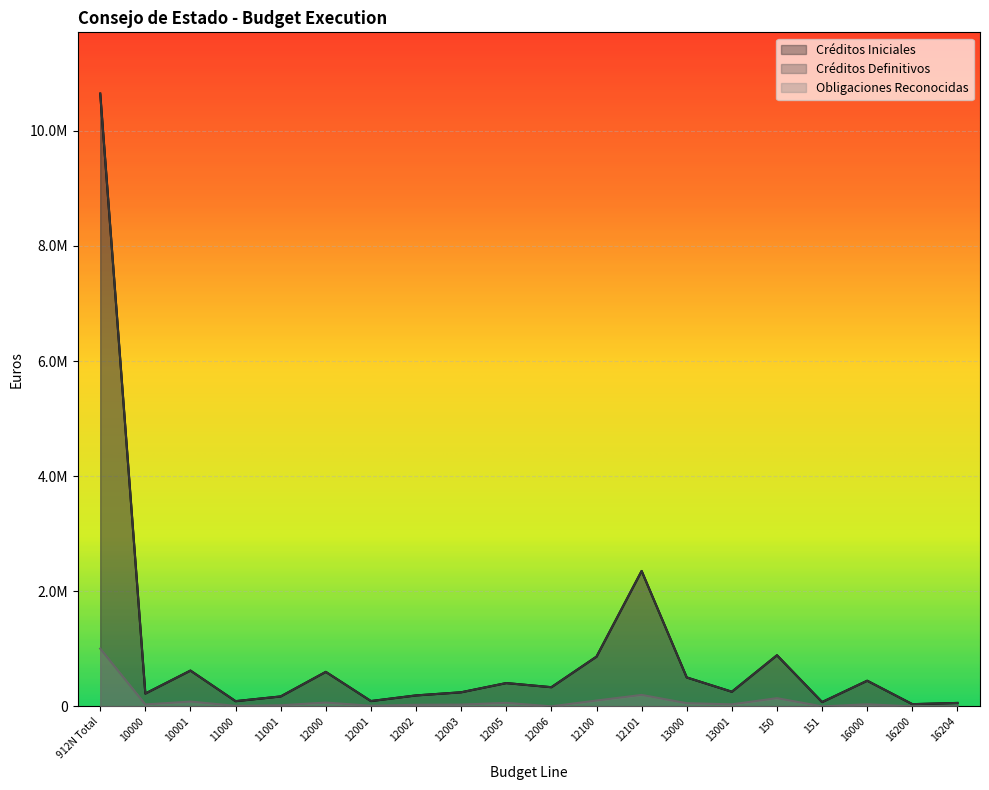

What is the sum of the Créditos Iniciales values at 12001 and 12002?

282160.0